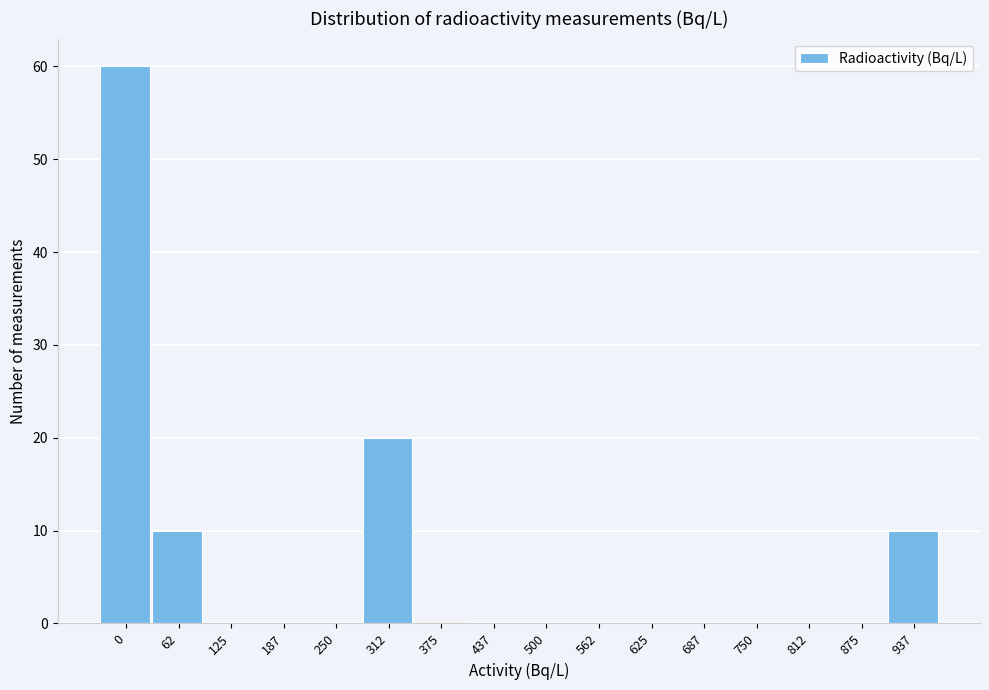

Reading left to right, extract all data points from this chart.

0=60	62=10	125=0	187=0	250=0	312=20	375=0	437=0	500=0	562=0	625=0	687=0	750=0	812=0	875=0	937=10